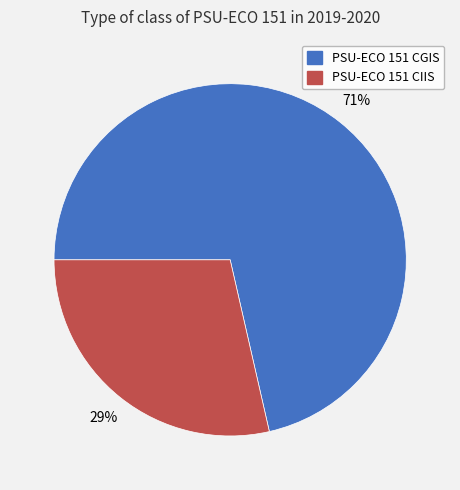

To the nearest percent, what percentage of the pie is PSU-ECO 151 CGIS?

71%